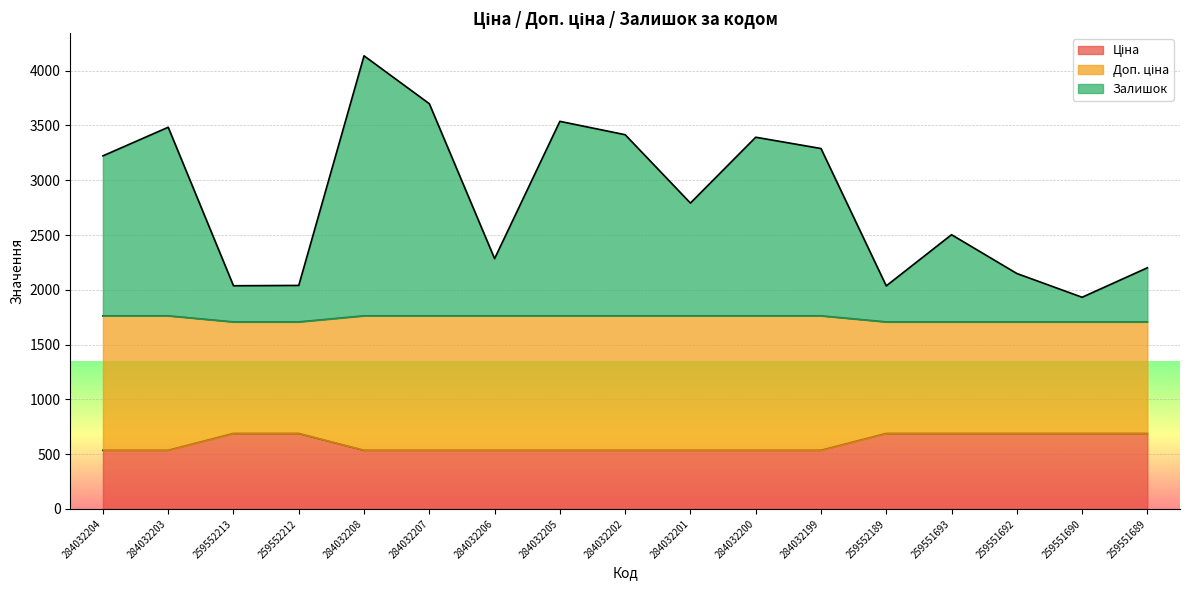

Rank the series by their maximum value, from highest to lowest.

Залишок, Доп. ціна, Ціна